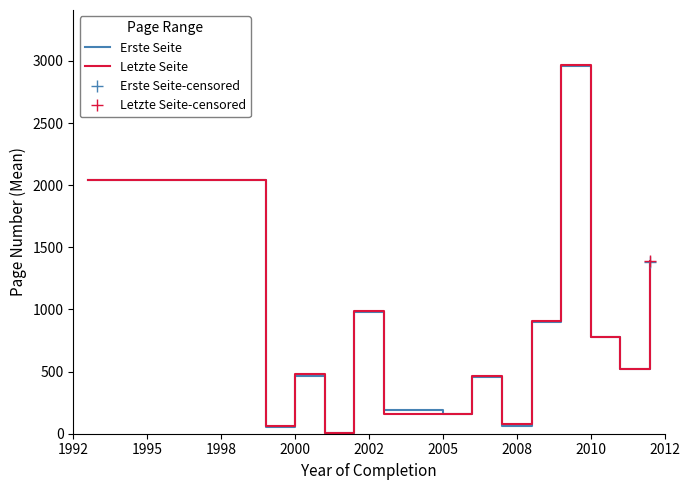

What is the maximum value for Erste Seite?

2957.5